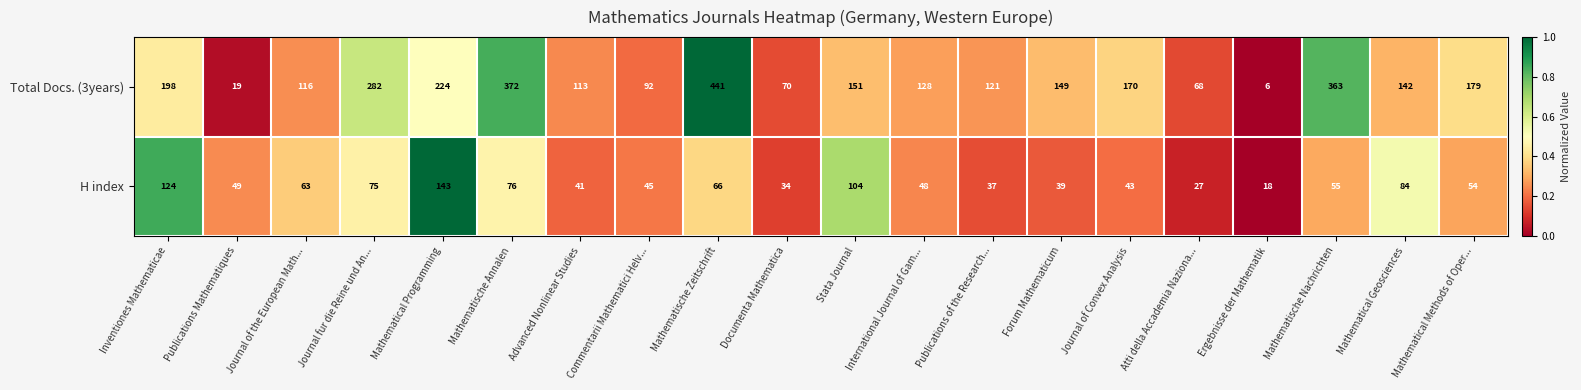

The Total Docs. (3years) series shows 68 at Atti della Accademia Naziona.... True or false?

True